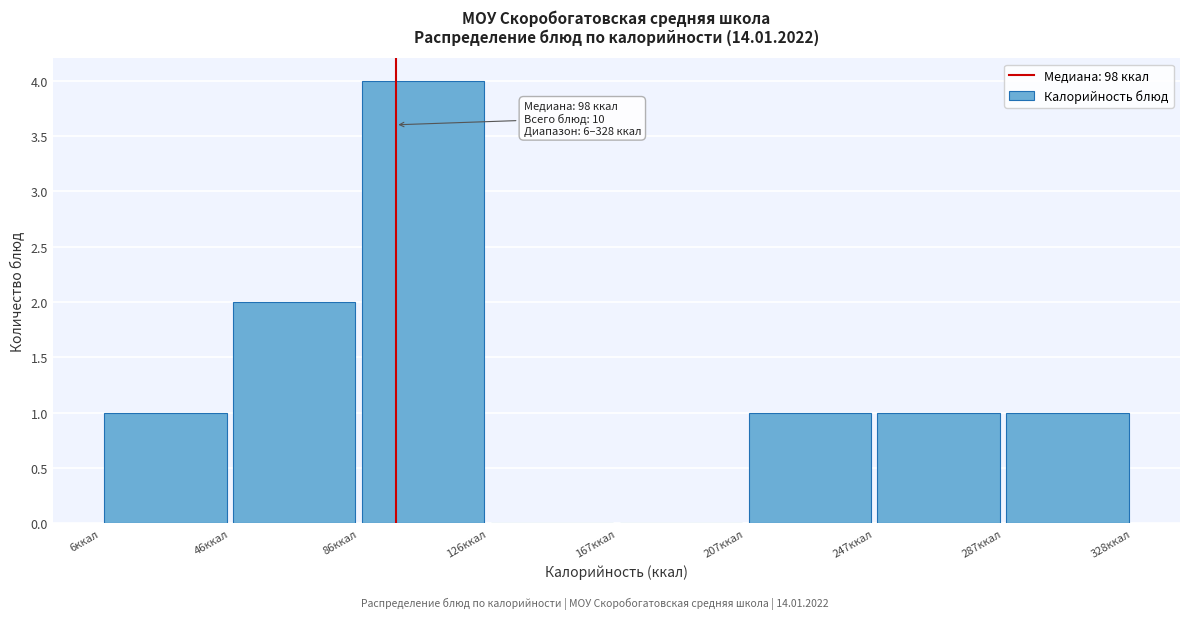

Over which range of the x-axis is the bar tallest?

85 to 125